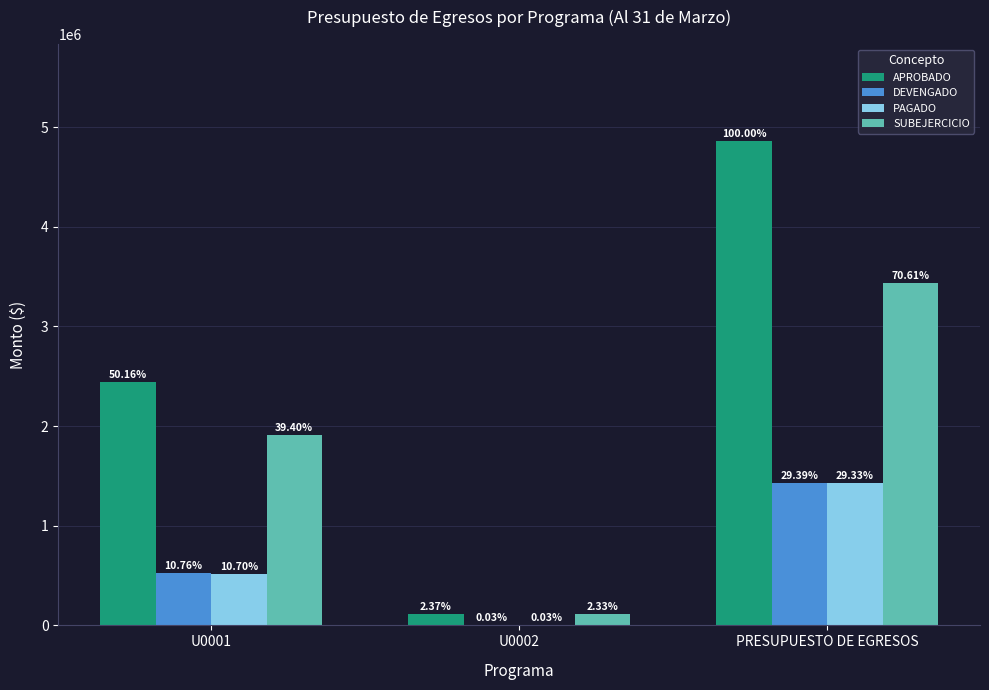

The SUBEJERCICIO series shows 113500.0 at U0002. True or false?

True